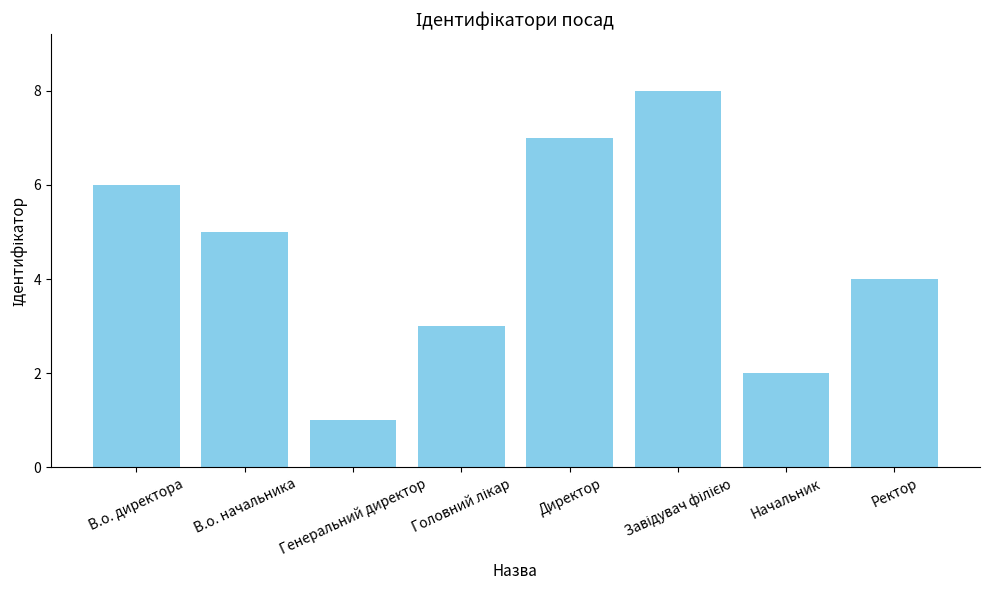

What is the label of the 7th bar from the right?

В.о. начальника